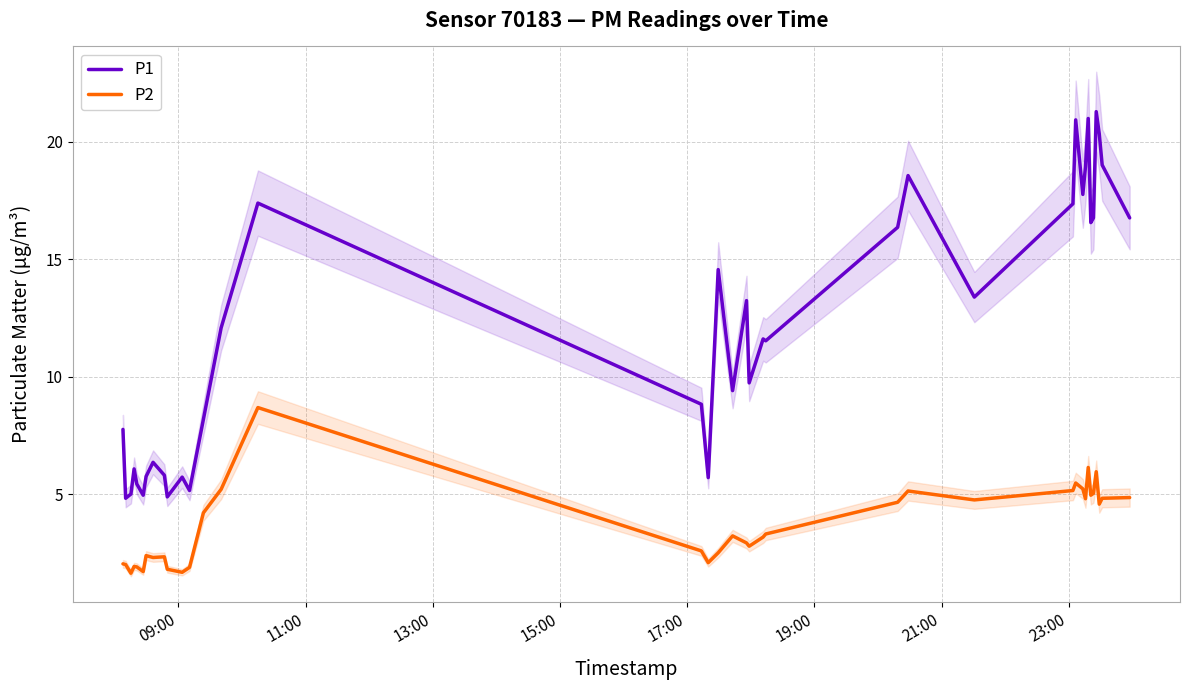

True or false: P1 and P2 intersect in this chart.

False